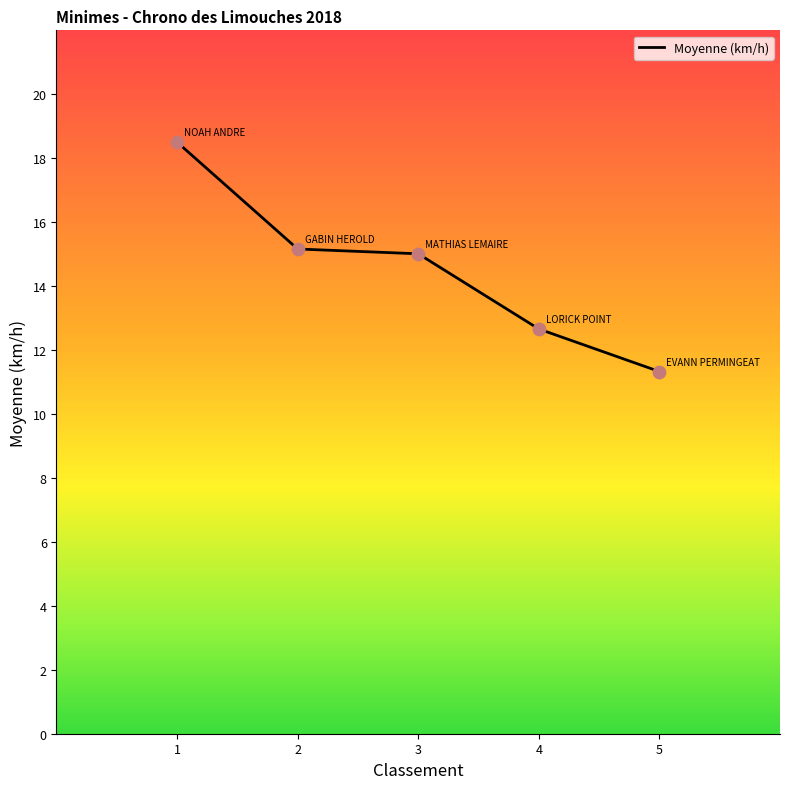

Approximately how many times larger is the value at 2 compared to 5?

1.3